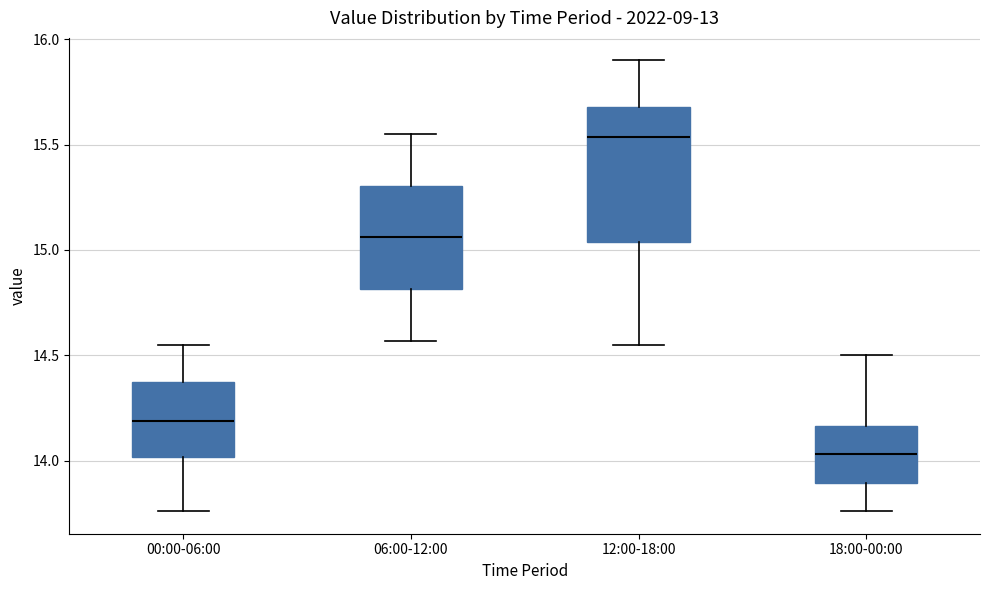

Comparing the boxes themselves (not the whiskers), which one is the tallest?

12:00-18:00